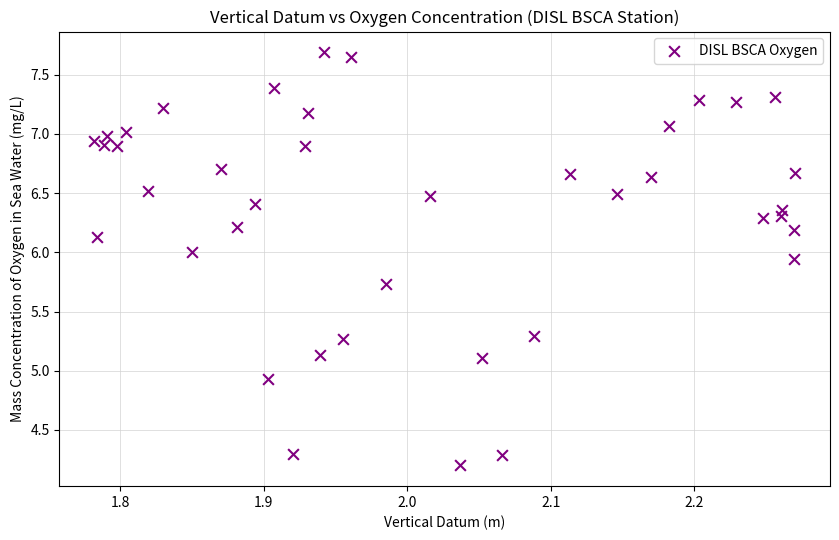

What is the range of X values (max minus min)?

0.5